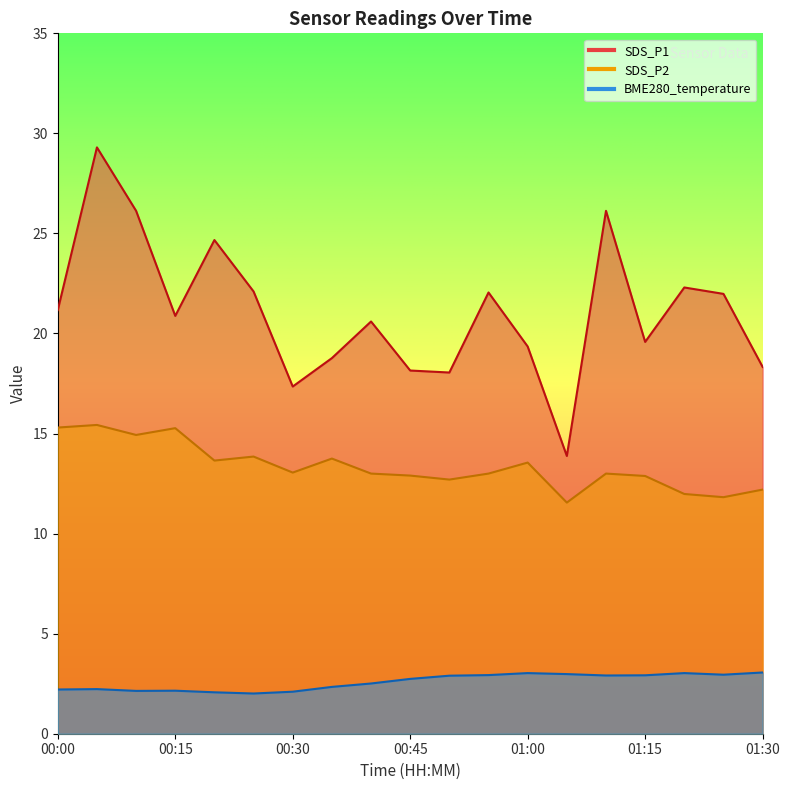

Is the value of SDS_P2 at 00:55 greater than the value of BME280_temperature at 00:25?

Yes